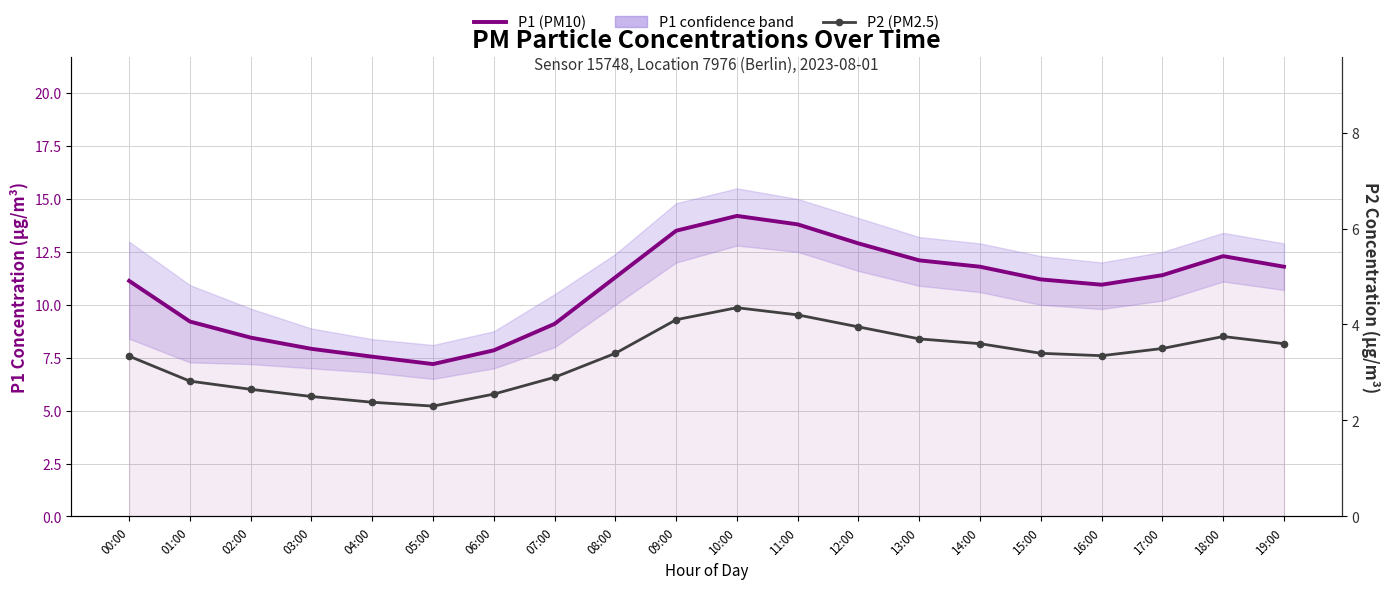

What is the minimum value shown in the chart?

2.3